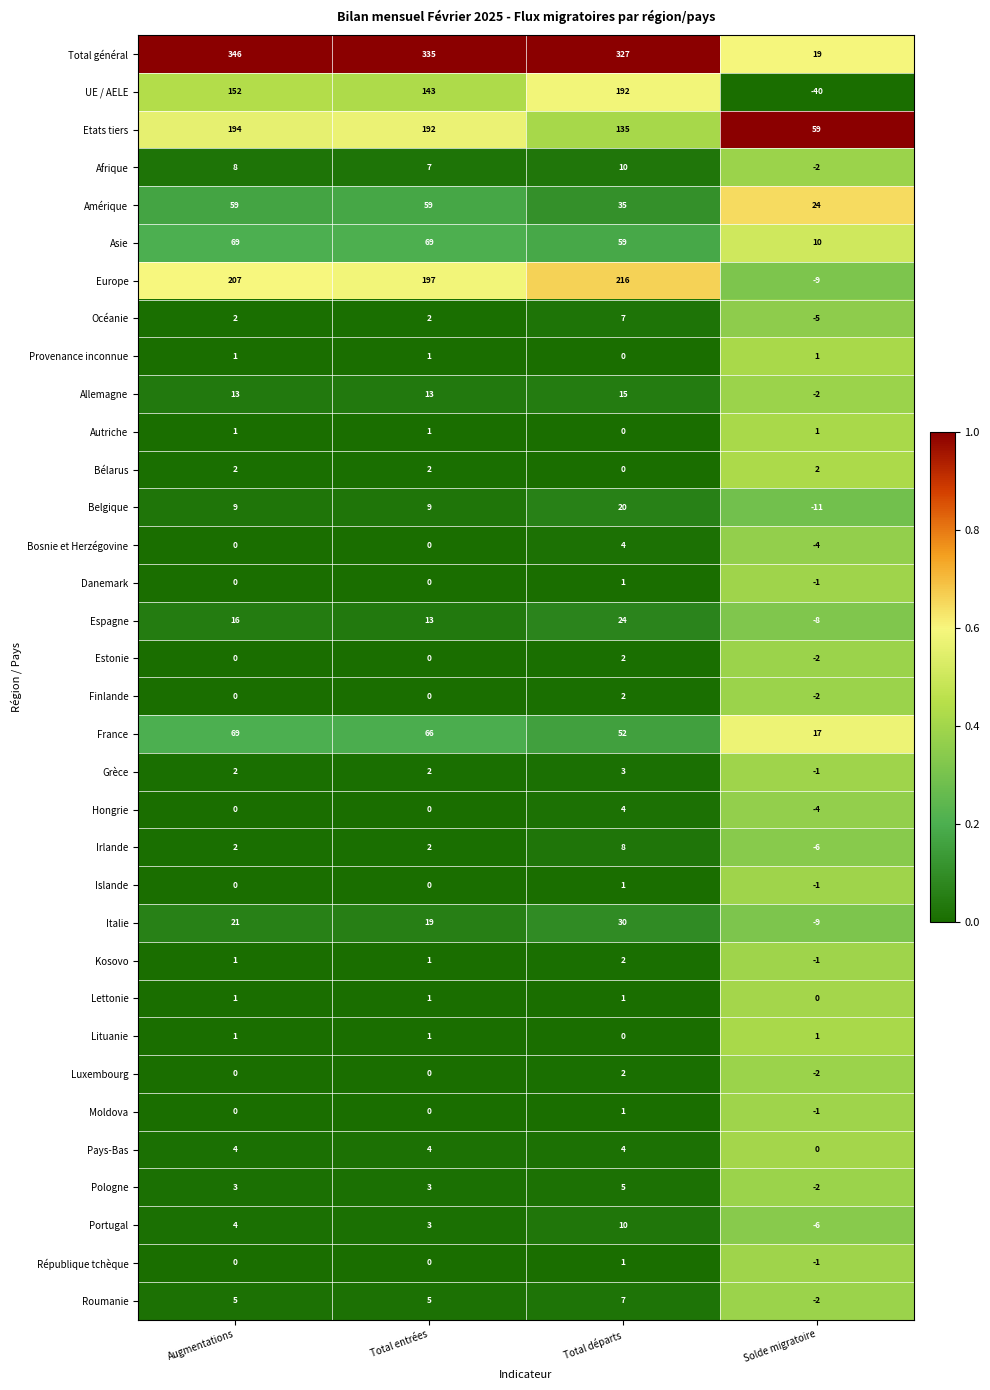

At which category does the chart reach its peak across all series?

Augmentations